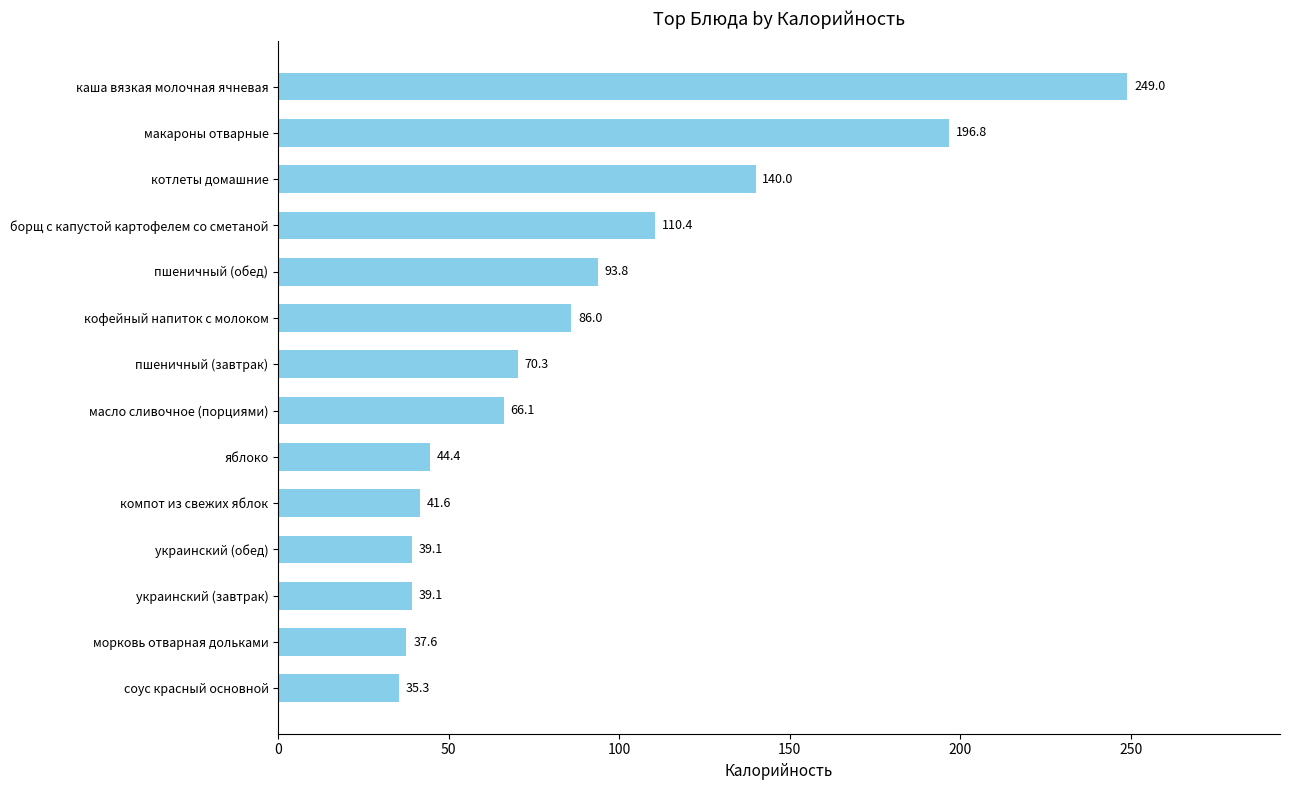

What is the sum of all values?

1249.5